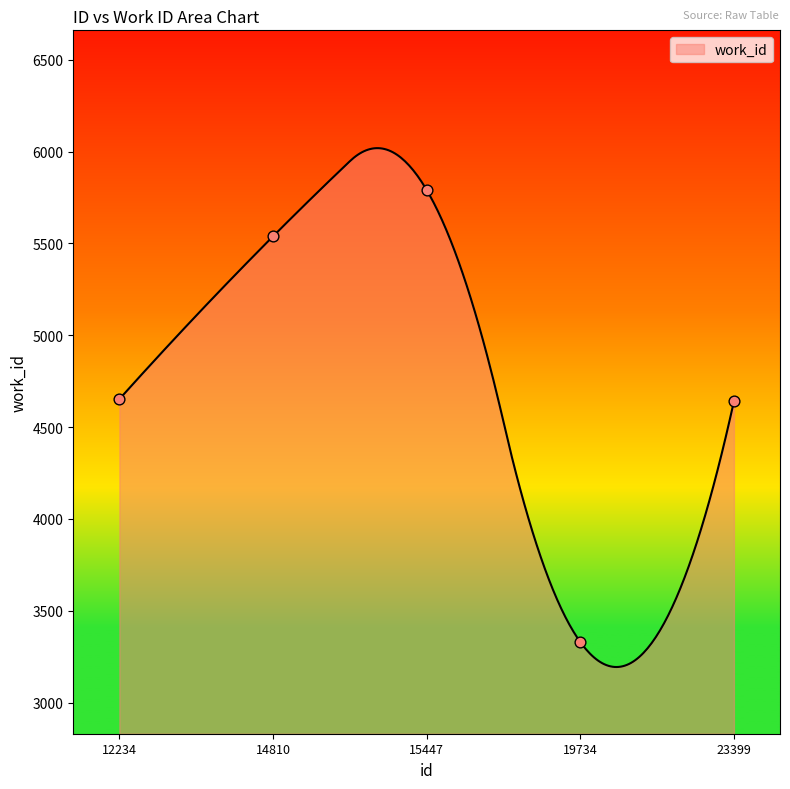

What is the change in value from 15447 to 23399?

-1151